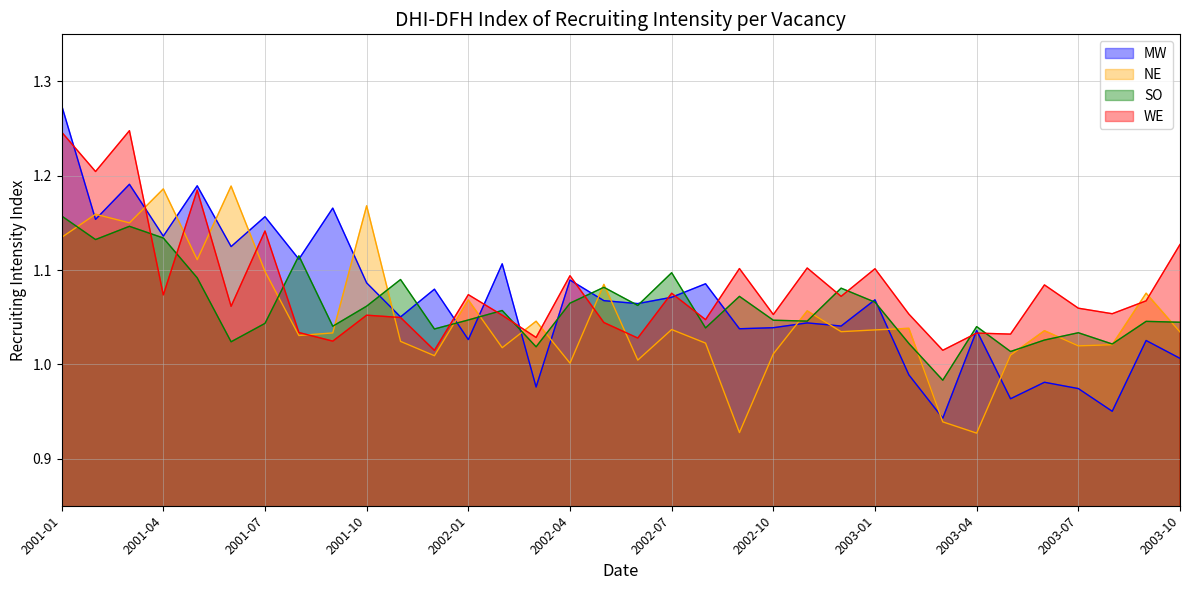

At 2003-03, list the series in order from largest to smallest.

WE, SO, MW, NE